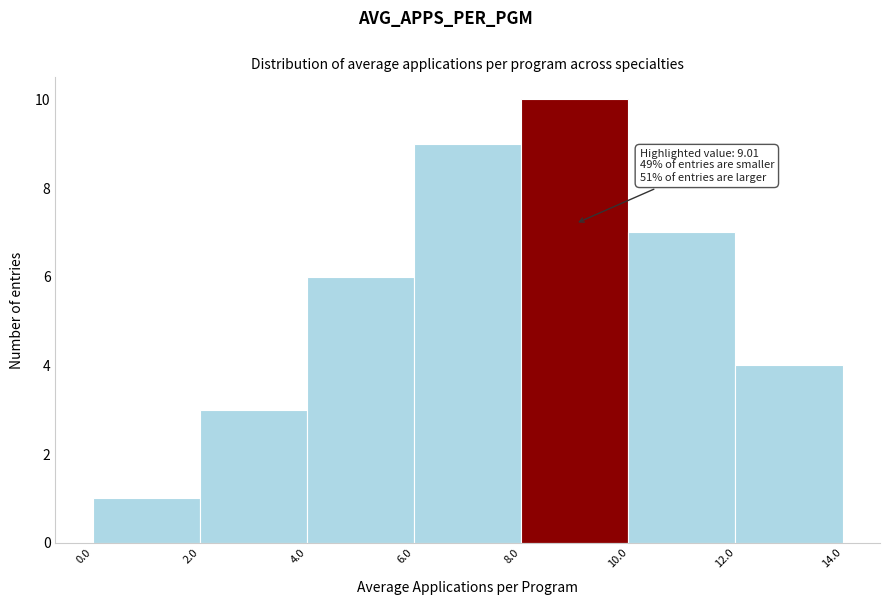

Which range on the x-axis has the tallest bar?

8.0 to 10.0